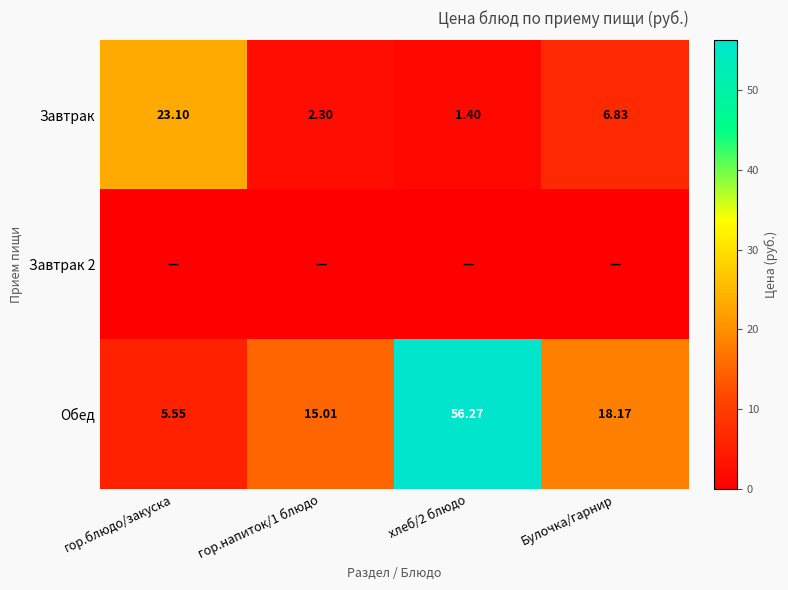

At which label does Завтрак reach its peak?

гор.блюдо/закуска